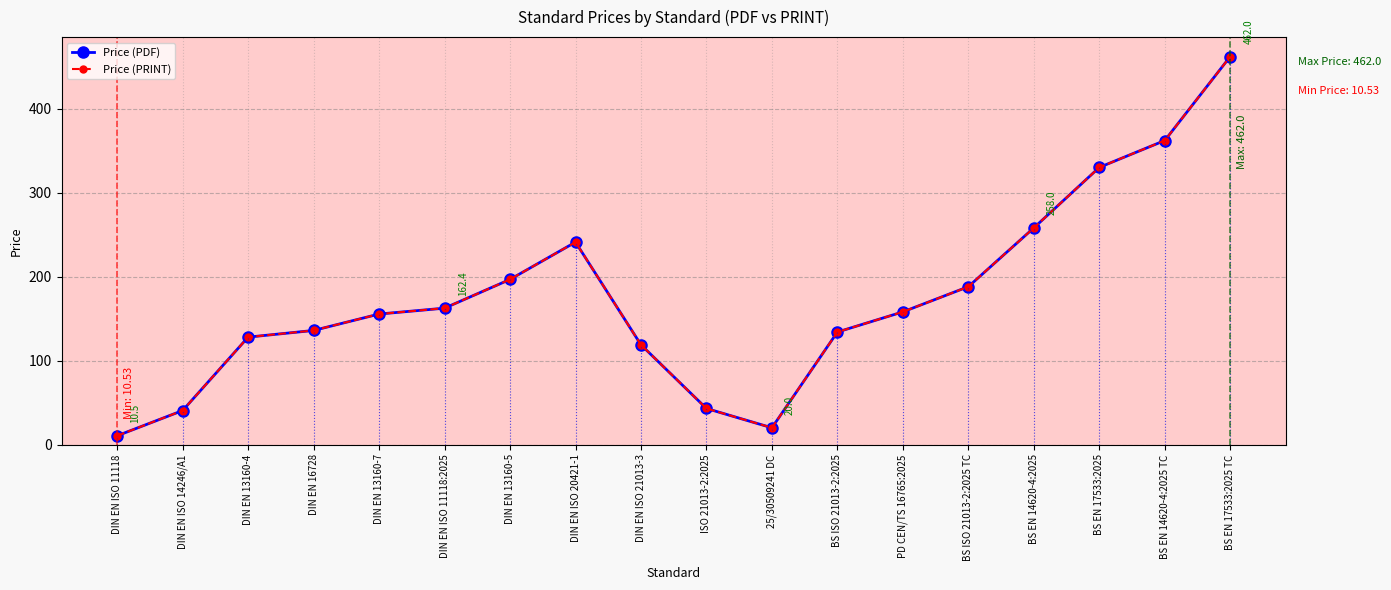

In Price (PRINT), how many points are lower than both neighbors (excluding endpoints)?

1